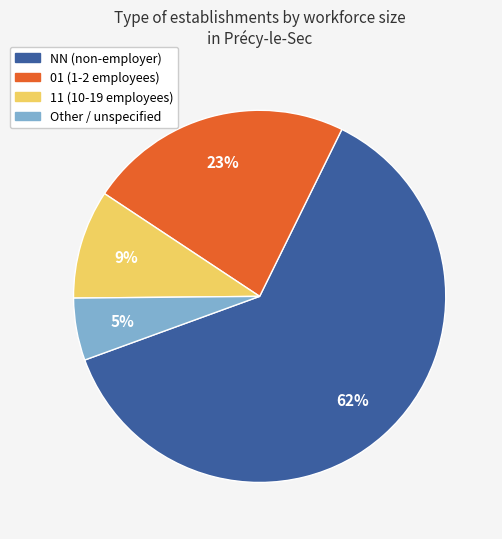

To the nearest percent, what is the average slice percentage?

25%